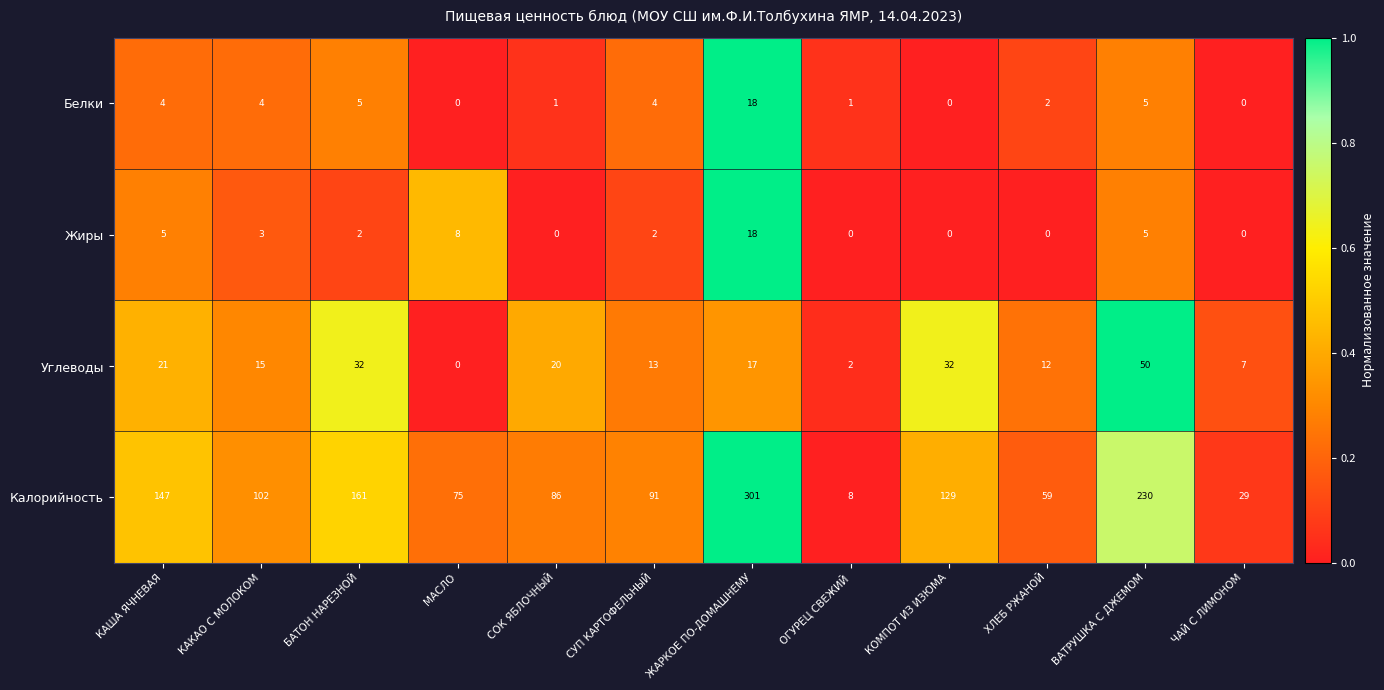

Which category has the highest value in the Углеводы series?

ВАТРУШКА С ДЖЕМОМ